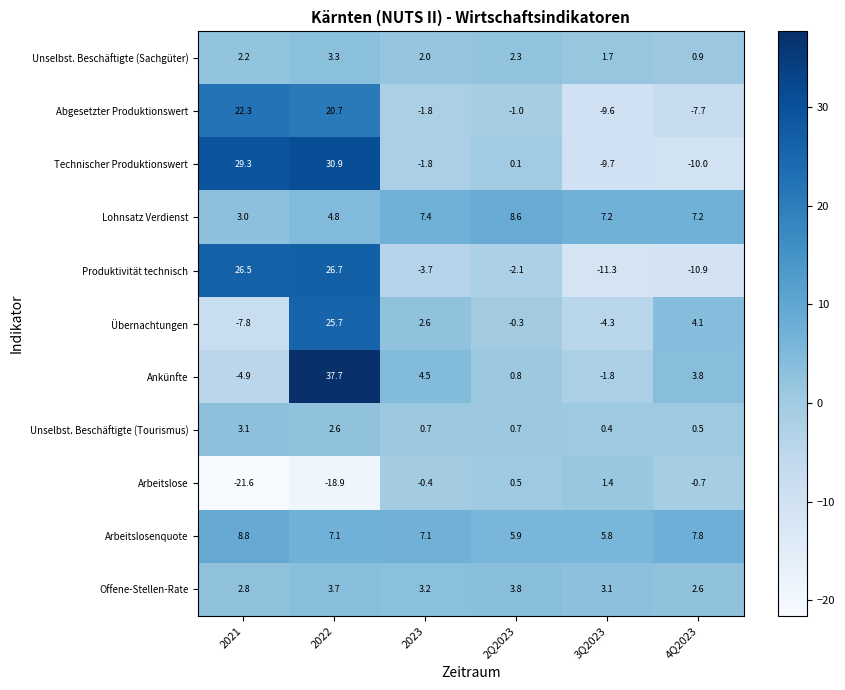

Which series changed the most between 2022 and 2023?

Ankünfte